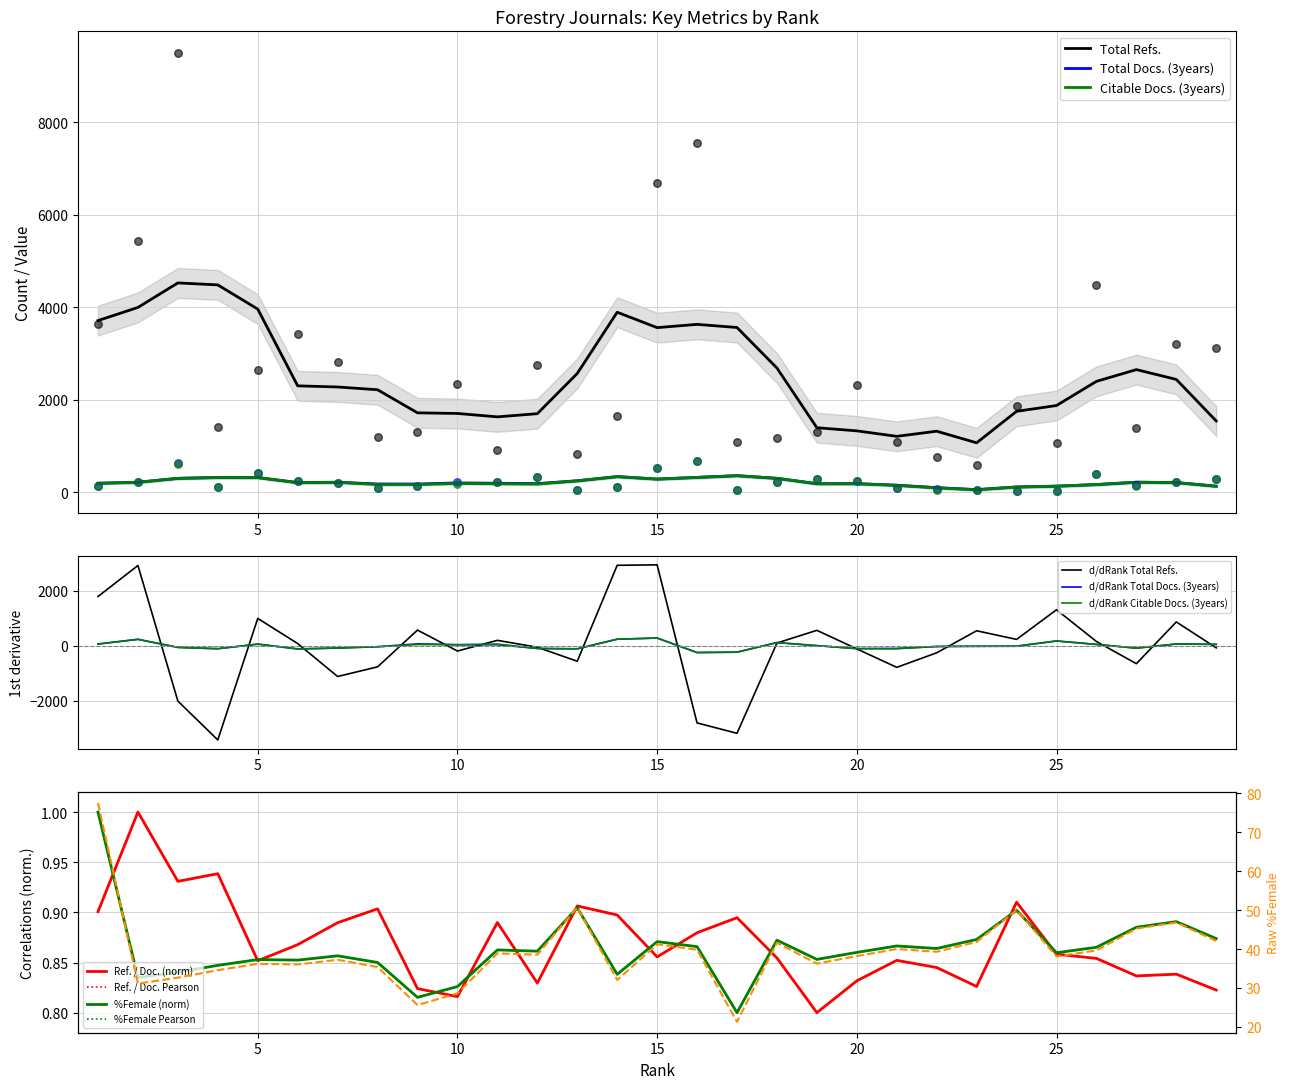

At how many categories does at least one series exceed 2322?

13